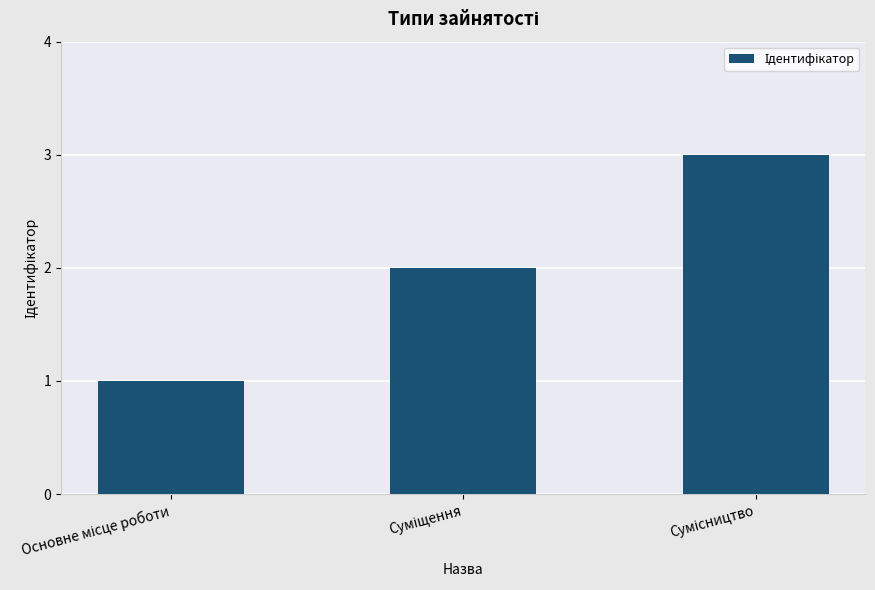

What is the maximum value shown in the chart?

3